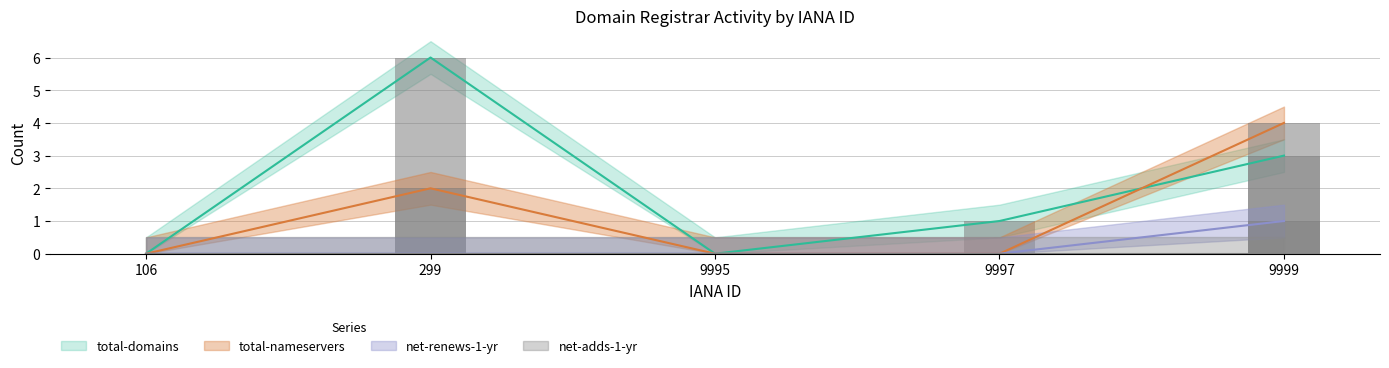

Which series has the largest range (max minus min)?

total-domains